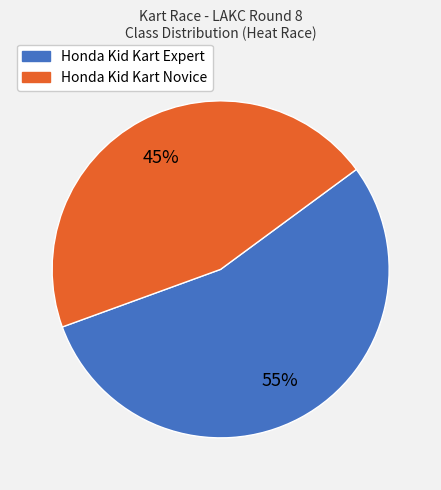

To the nearest percent, what percentage of the pie is Honda Kid Kart Expert?

55%